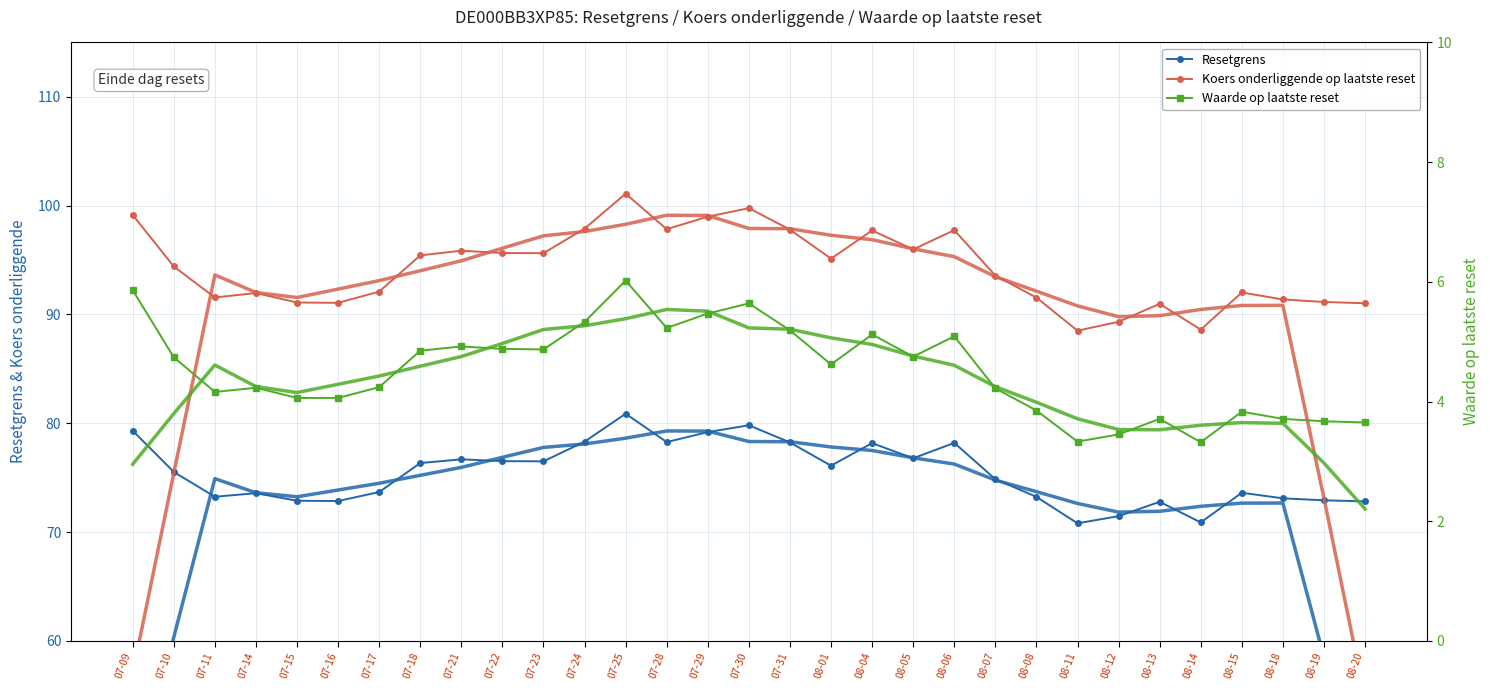

What are all the series names shown in the legend?

Resetgrens, Koers onderliggende op laatste reset, Waarde op laatste reset